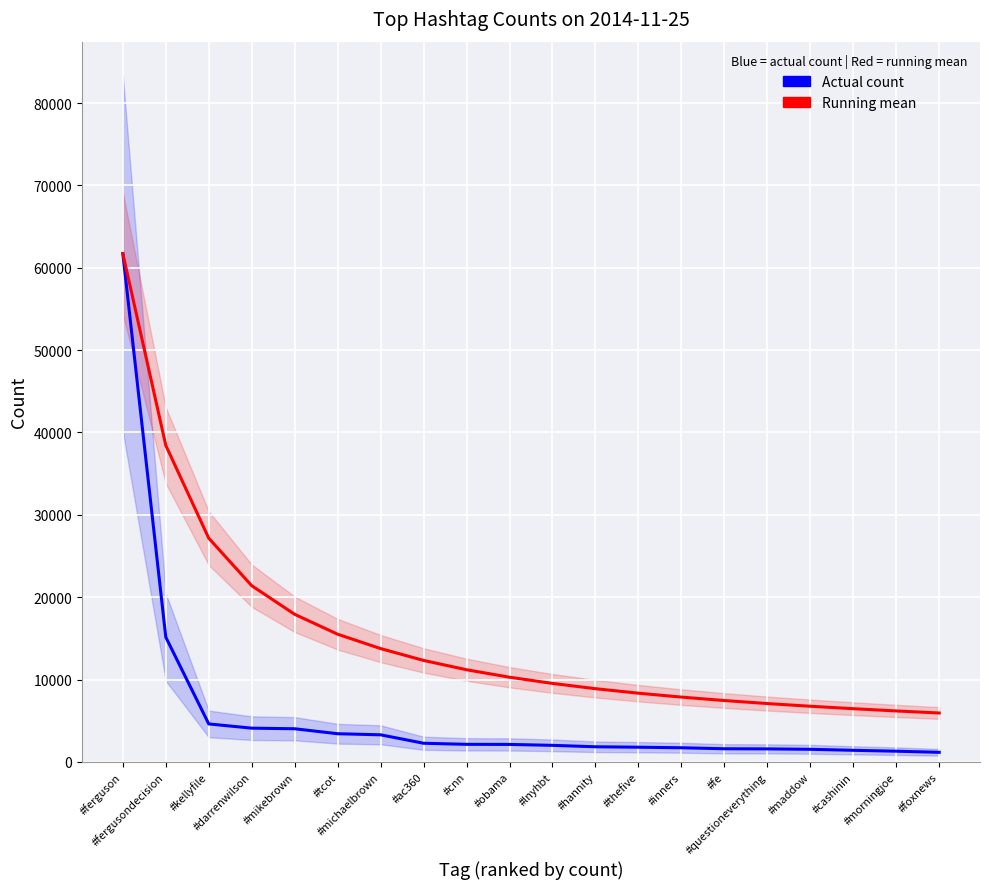

Rank the series at #thefive from lowest to highest value.

Actual count (blue series), Running mean (red series)